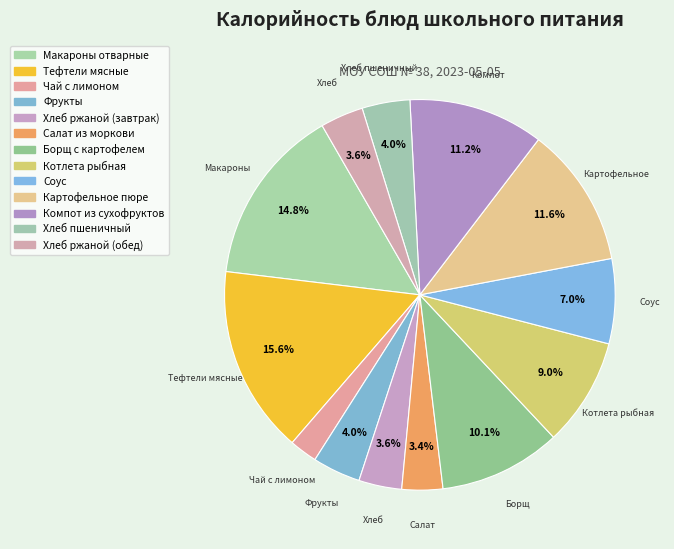

To the nearest percent, what percentage of the pie is Тефтели мясные?

16%